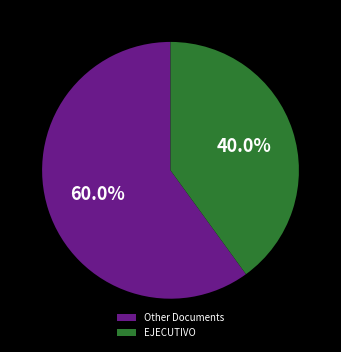

Which slice is the largest?

Other Documents